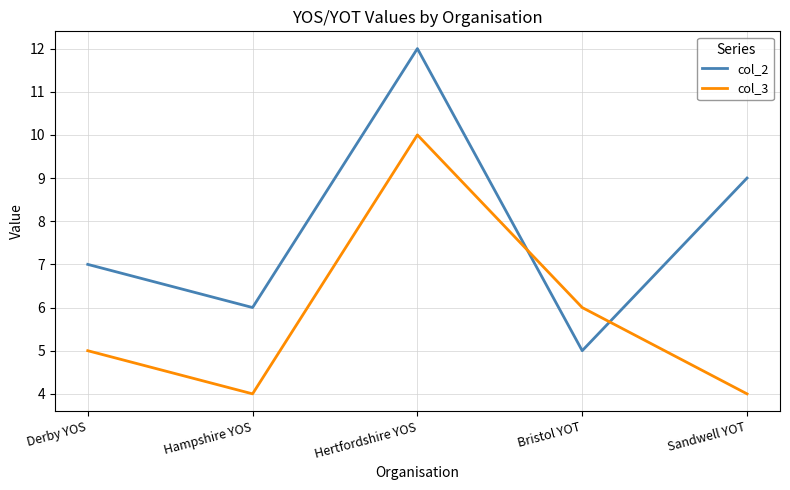

Reading left to right, extract all data points from this chart.

col_2: 7	6	12	5	9
col_3: 5	4	10	6	4